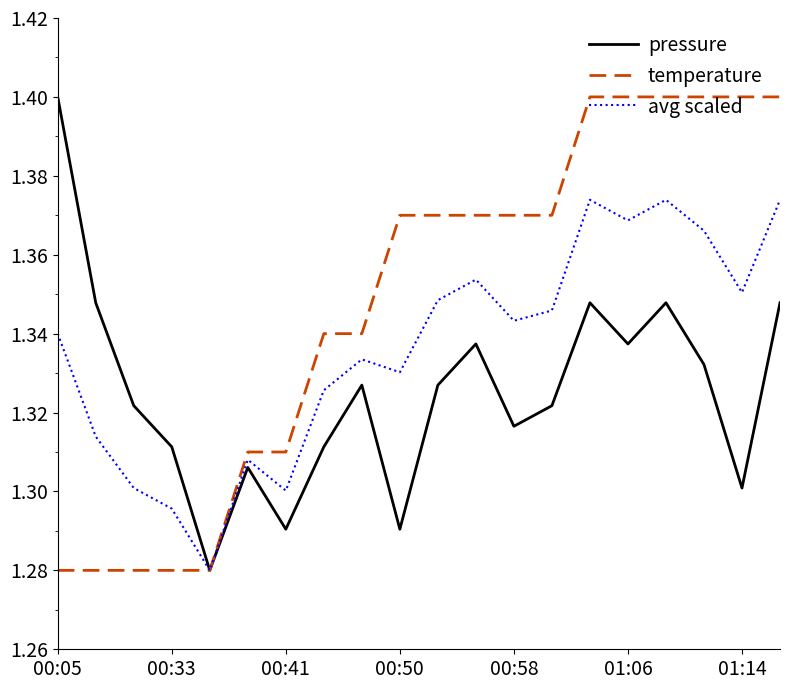

In avg scaled, how many points are higher than both neighbors (excluding endpoints)?

5